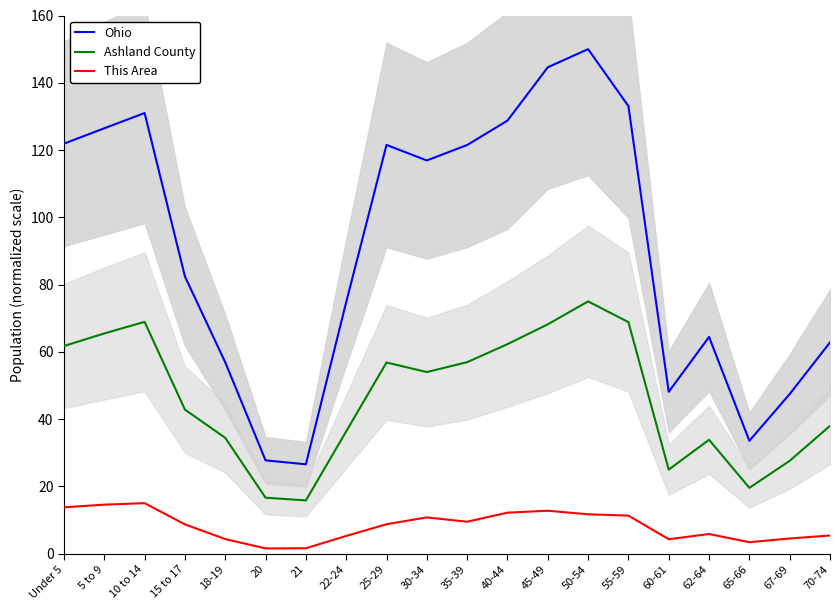

Does the chart have visible grid lines?

No